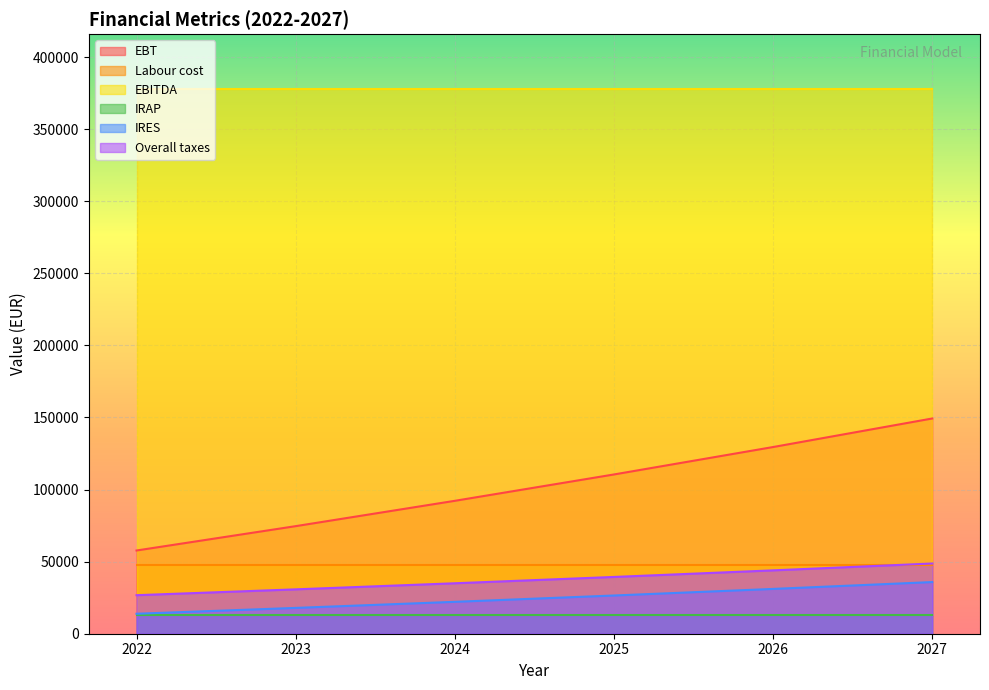

What is the minimum value shown in the chart?

12872.4